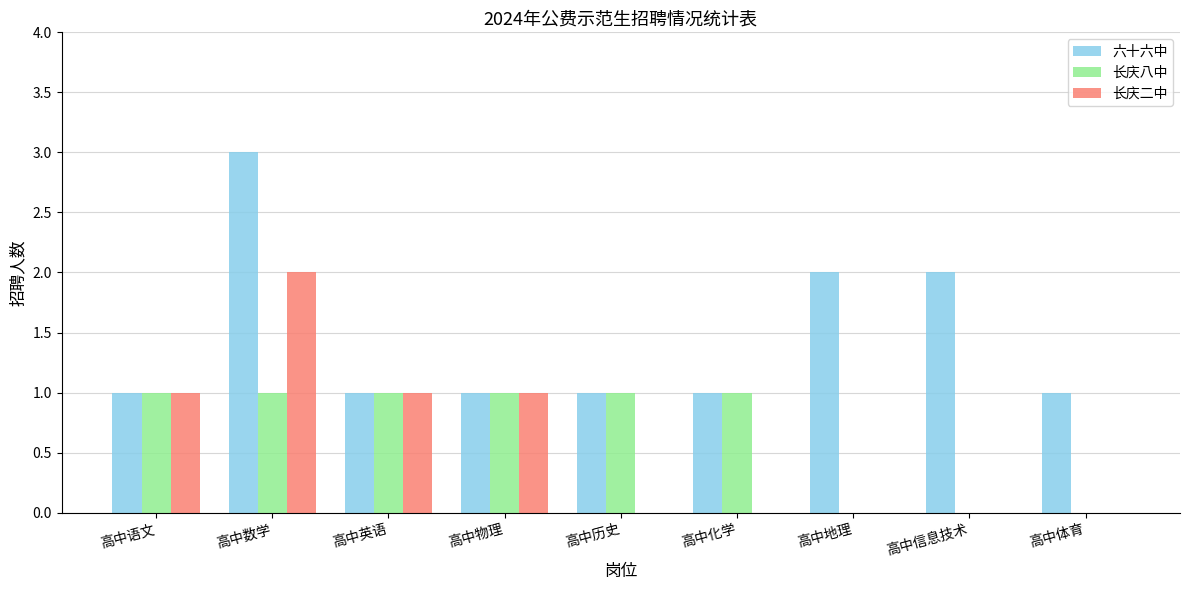

Which series has the largest total across all categories?

六十六中